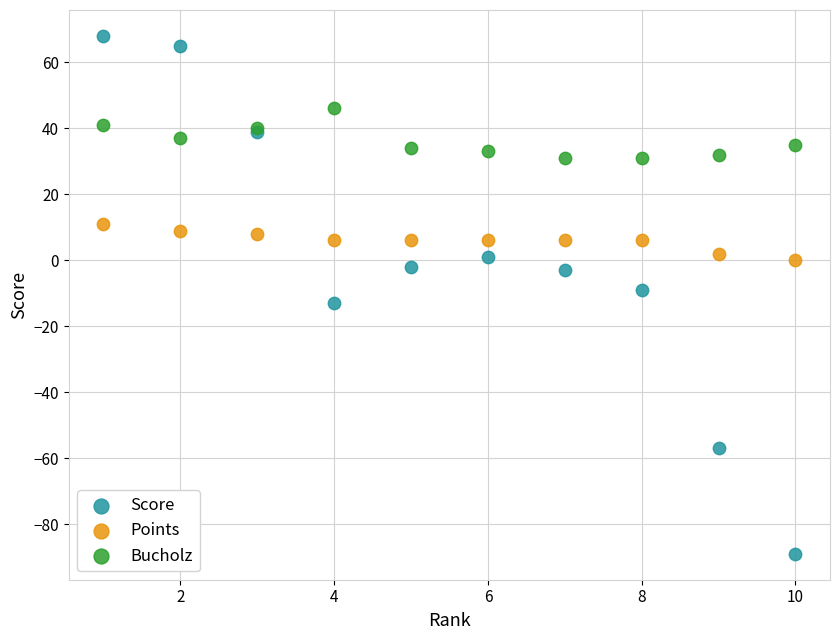

Which series contains the lowest Y value?

Score